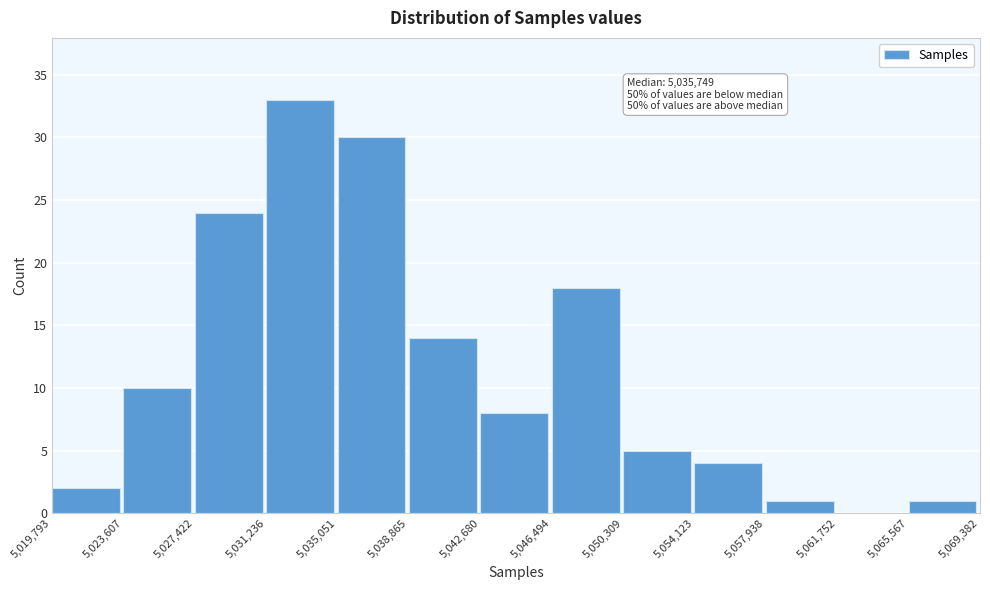

Over which range of the x-axis is the bar tallest?

5,031,236 to 5,035,051